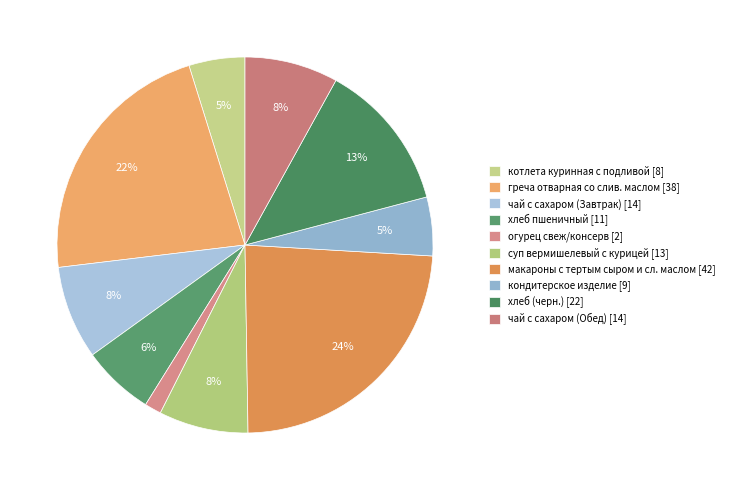

Combined, do котлета куринная с подливой and греча отварная со слив. маслом account for over 50%?

No